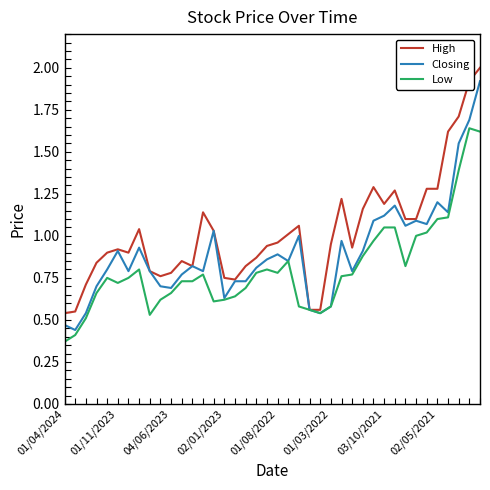

What is the maximum value for Closing?

1.9